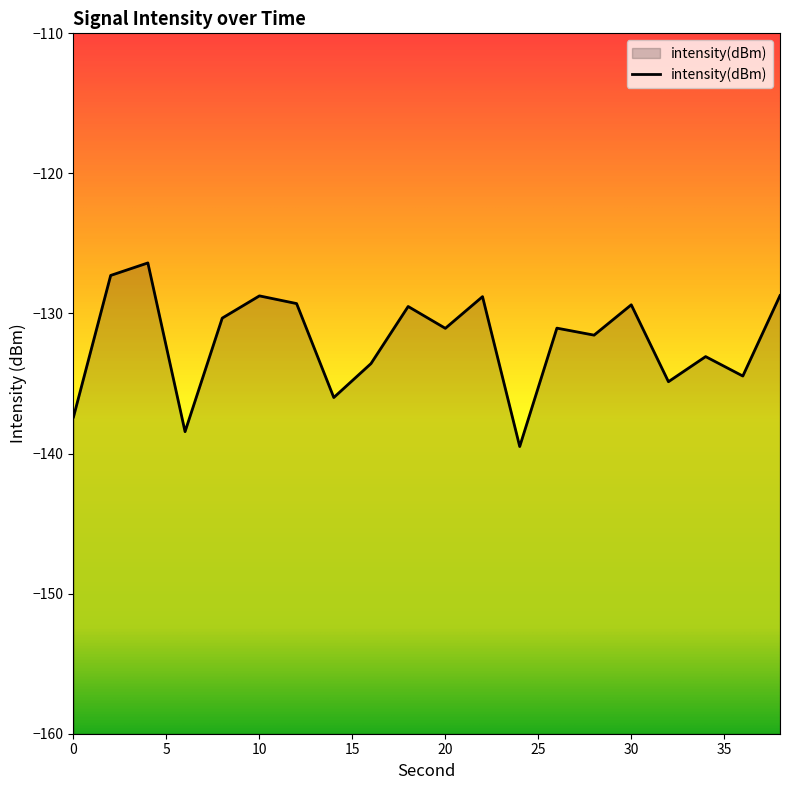

What is the change in value from 18 to 24?

-10.0